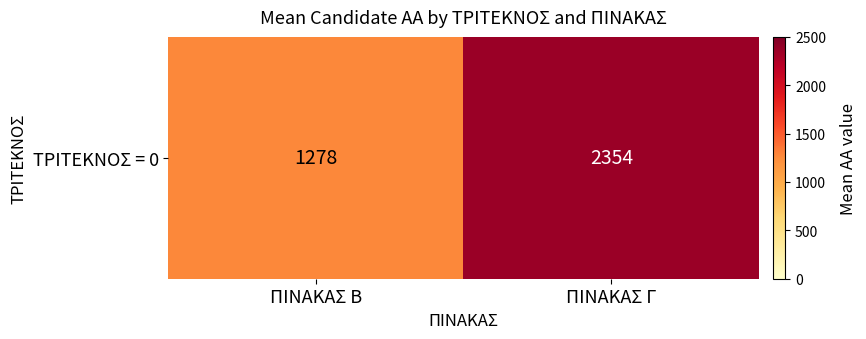

What is the difference between the values at ΠΙΝΑΚΑΣ Γ and ΠΙΝΑΚΑΣ Β?

1075.7